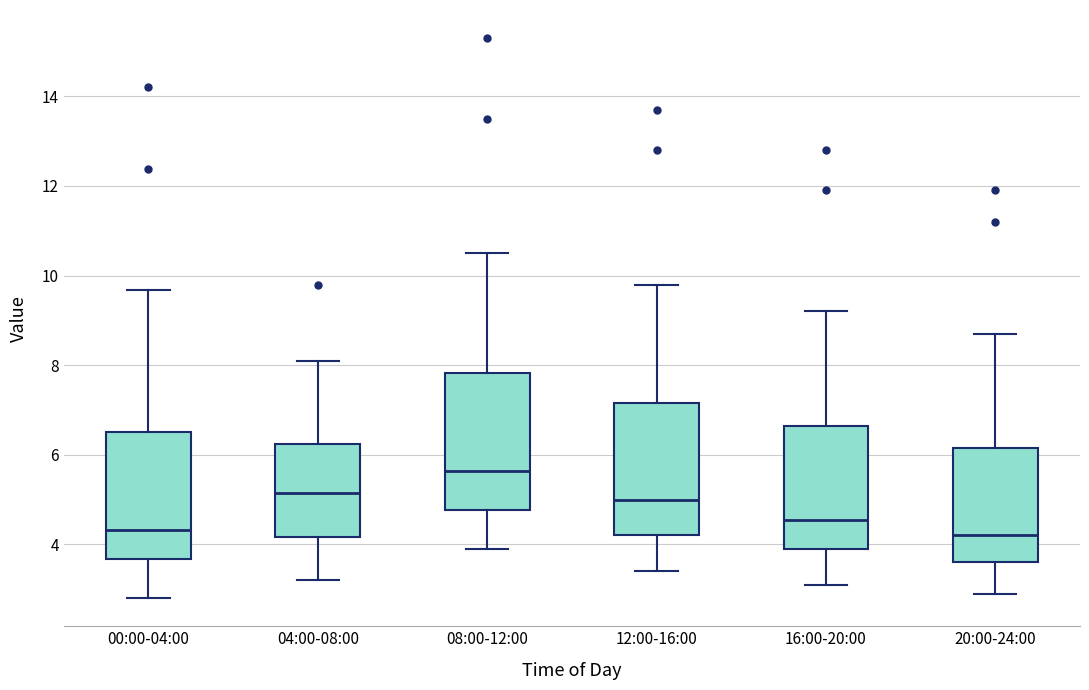

Reading left to right, read every box against the y-axis: the position of its median line, the range the box covers, and the ends of its whiskers. The values are not printed on the chart, so give them approximately, as read against the axis.

00:00-04:00: median 4.4, box 3.6 to 6.6, whiskers 2.8 to 9.6
04:00-08:00: median 5.2, box 4.2 to 6.2, whiskers 3.2 to 8.2
08:00-12:00: median 5.6, box 4.8 to 7.8, whiskers 4.0 to 10.6
12:00-16:00: median 5.0, box 4.2 to 7.2, whiskers 3.4 to 9.8
16:00-20:00: median 4.6, box 4.0 to 6.6, whiskers 3.2 to 9.2
20:00-24:00: median 4.2, box 3.6 to 6.2, whiskers 3.0 to 8.8